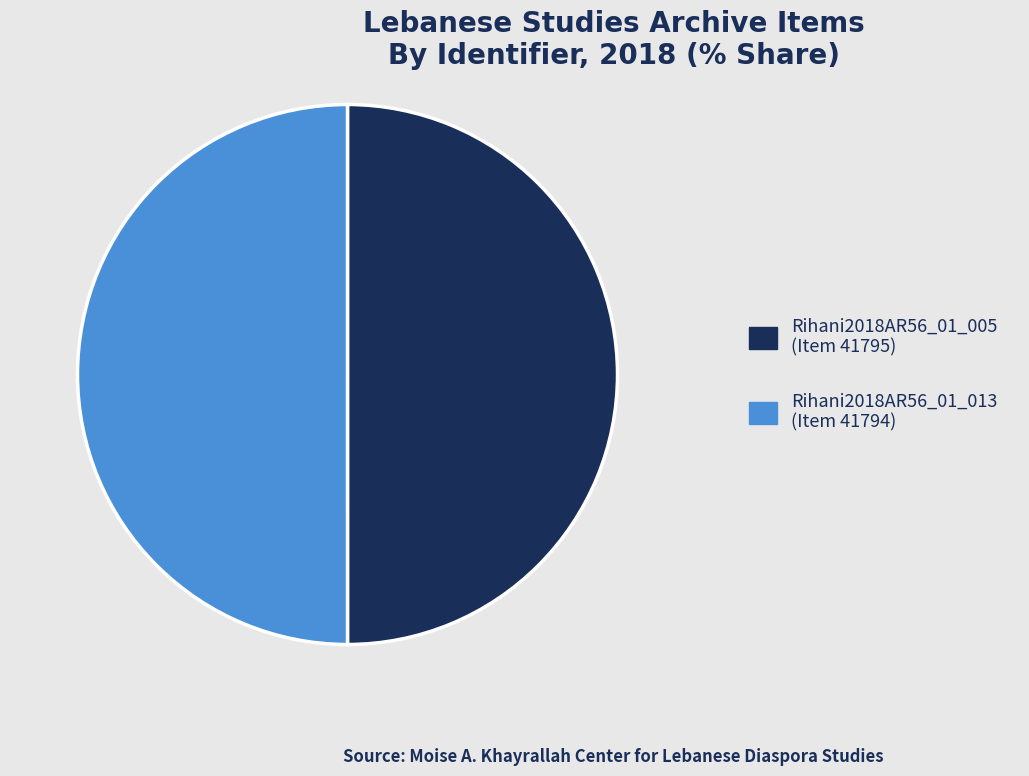

Is the sum of Rihani2018AR56_01_005 and Rihani2018AR56_01_013 greater than half?

Yes